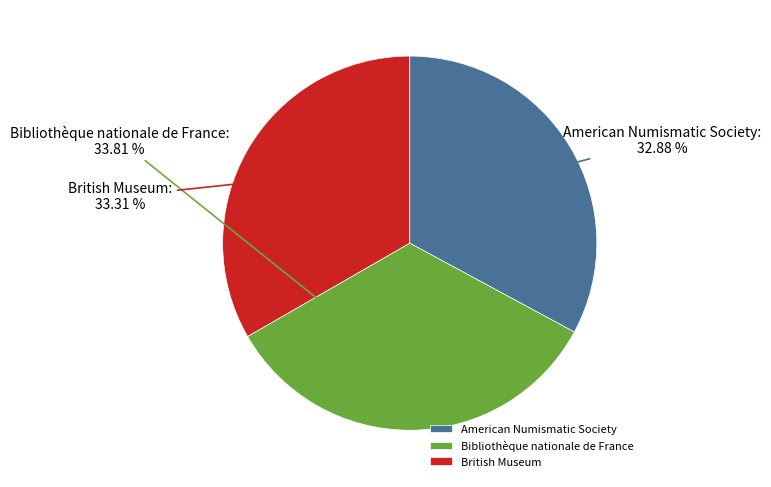

Approximately how many times larger is the value at American Numismatic Society compared to British Museum?

1.0